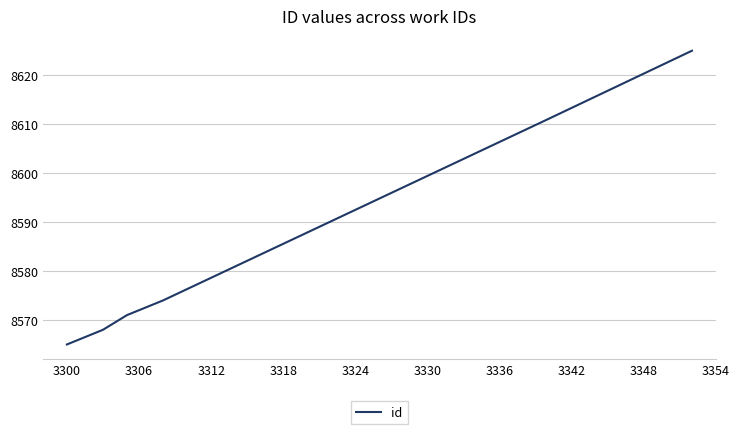

What is the greatest value displayed?

8625